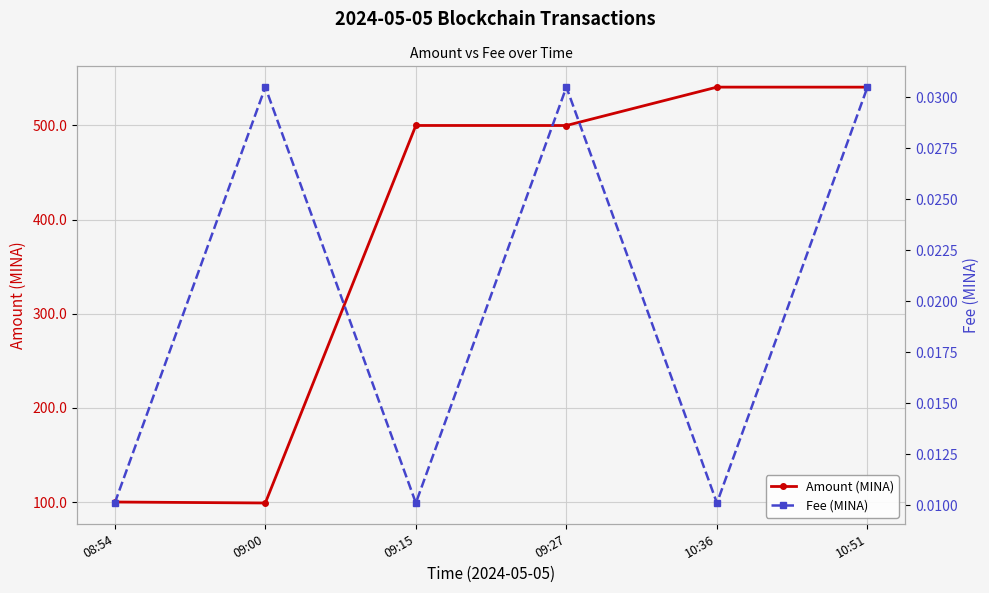

In Fee (MINA), how many points are higher than both neighbors (excluding endpoints)?

2